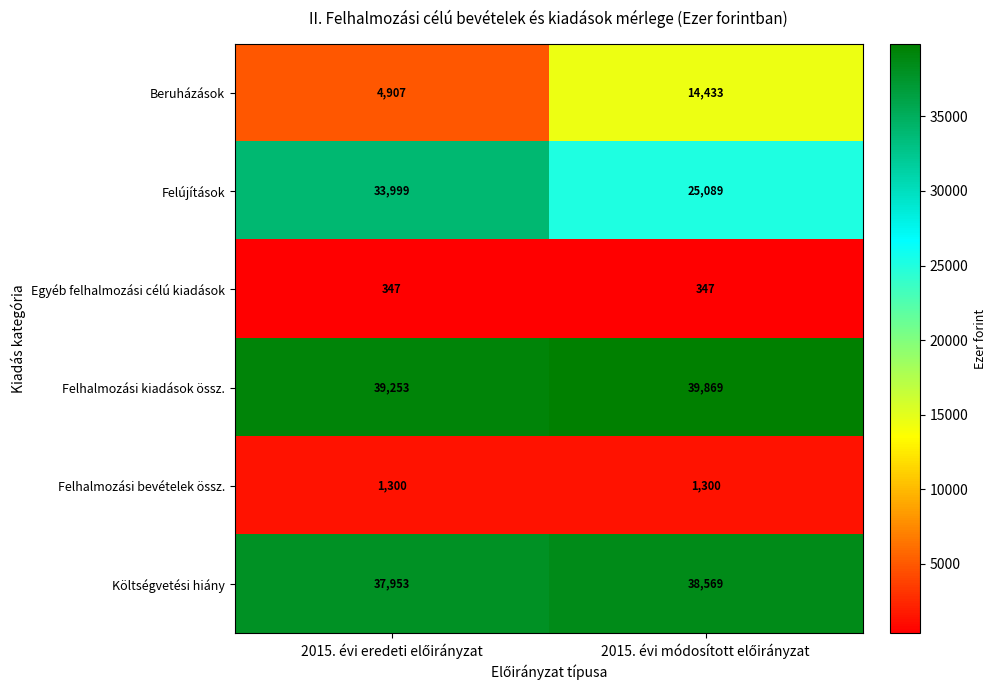

What is the maximum value for Költségvetési hiány?

38569